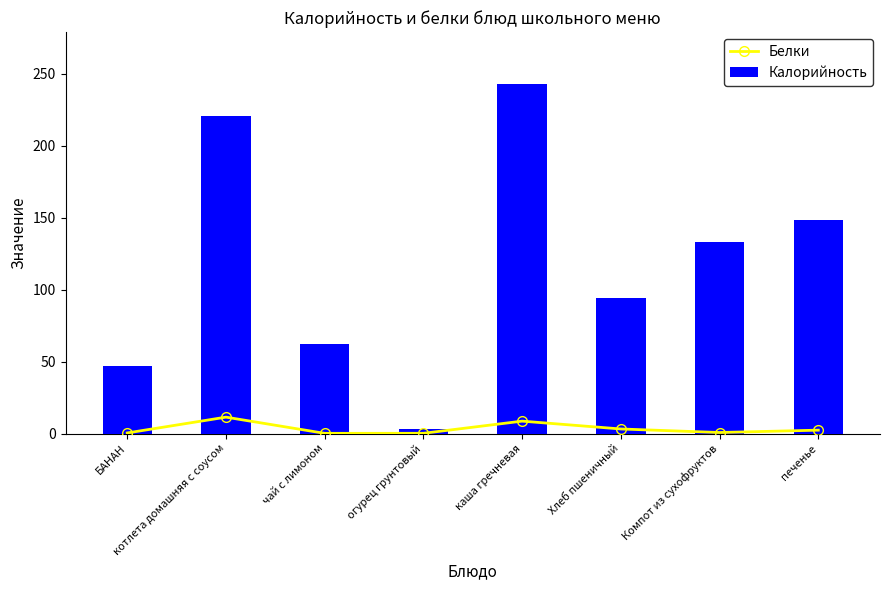

At Хлеб пшеничный, list the series in order from smallest to largest.

Белки, Калорийность